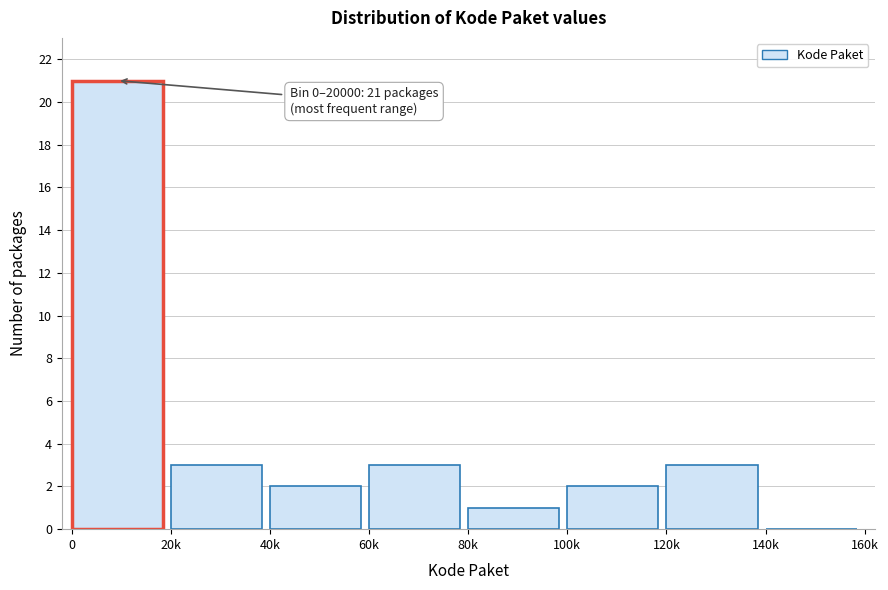

Reading left to right, what are all the values shown in this chart?

0=21	20k=3	40k=2	60k=3	80k=1	100k=2	120k=3	140k=0